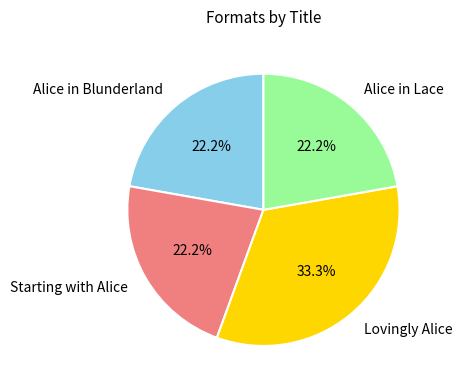

What is the ratio of the value at Alice in Blunderland to the value at Alice in Lace?

1.0